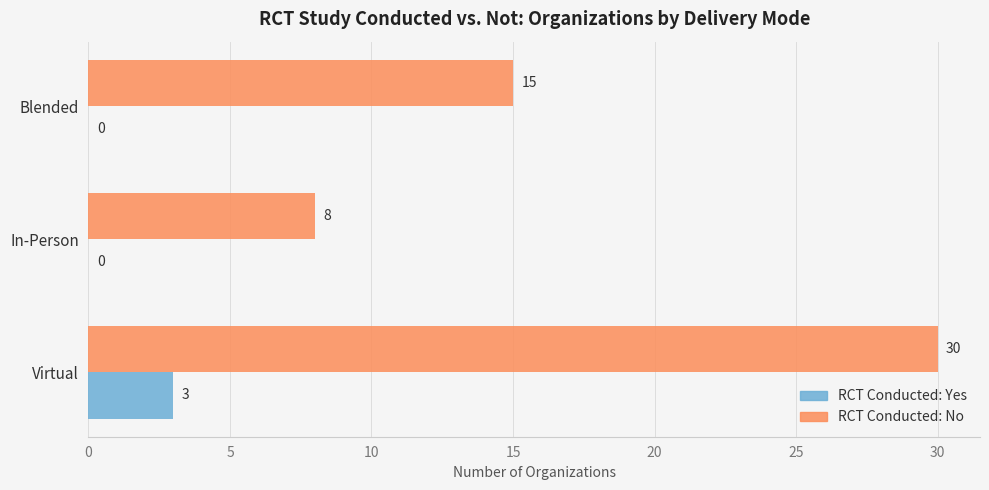

Which category has the highest value across all series?

Virtual